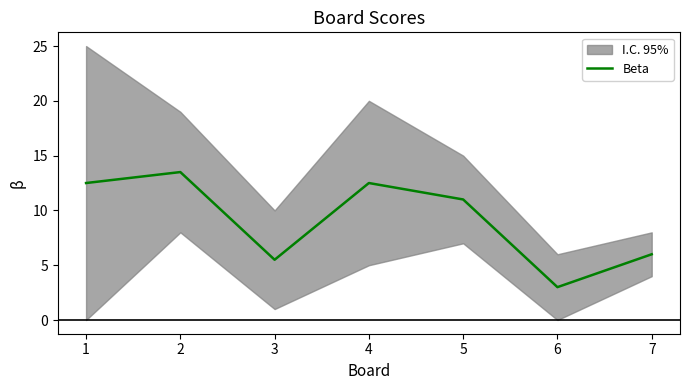

The chart shows a value of 5.5 at 3. True or false?

True